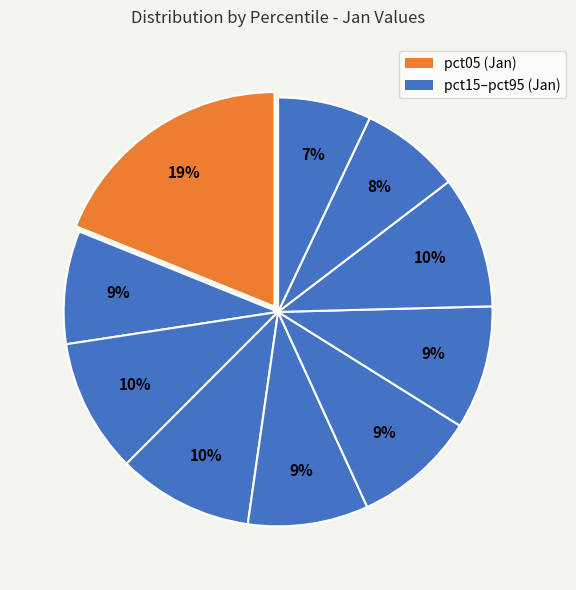

Rank the categories by value from highest to lowest.

pct05, pct35, pct25, pct75, pct65, pct55, pct45, pct15, pct85, pct95